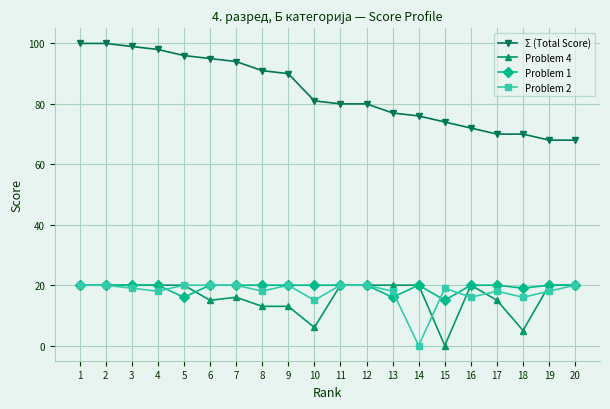

Which series has the largest range (max minus min)?

Σ (Total Score)